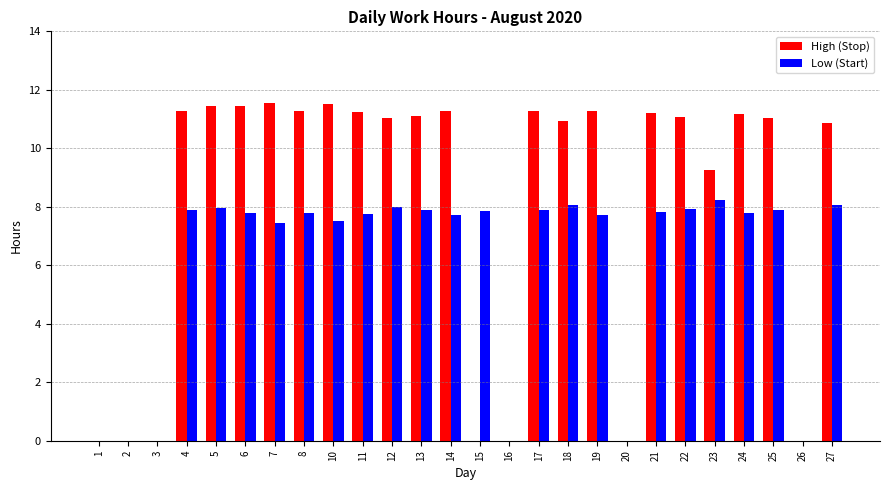

How many groups of bars are there?

26